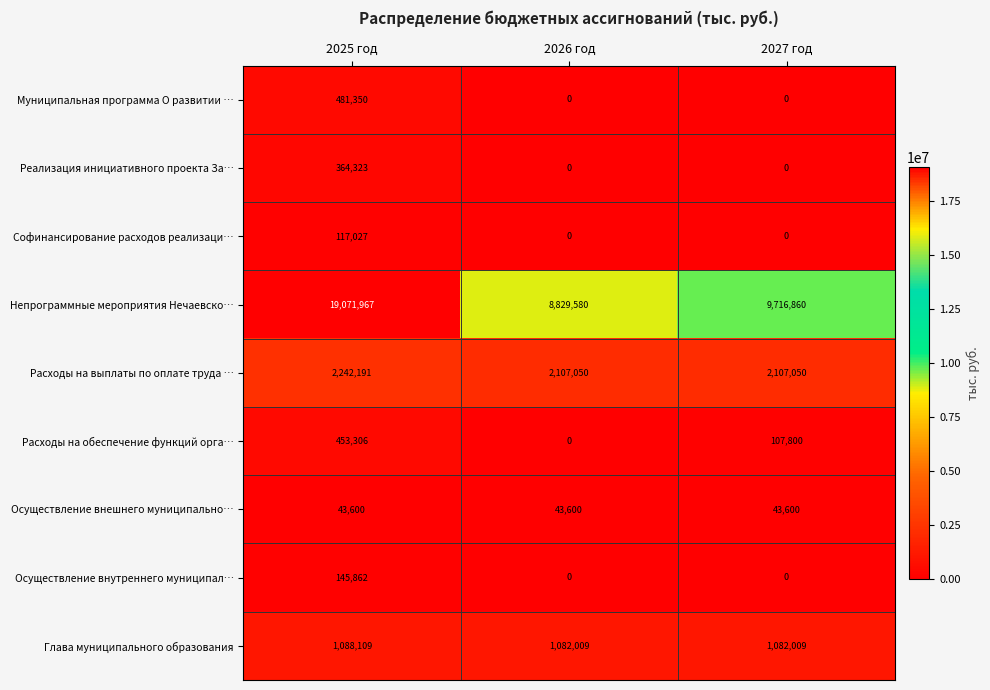

Is it true that Непрограммные мероприятия Нечаевско… equals 6438164 at 2025 год?

False